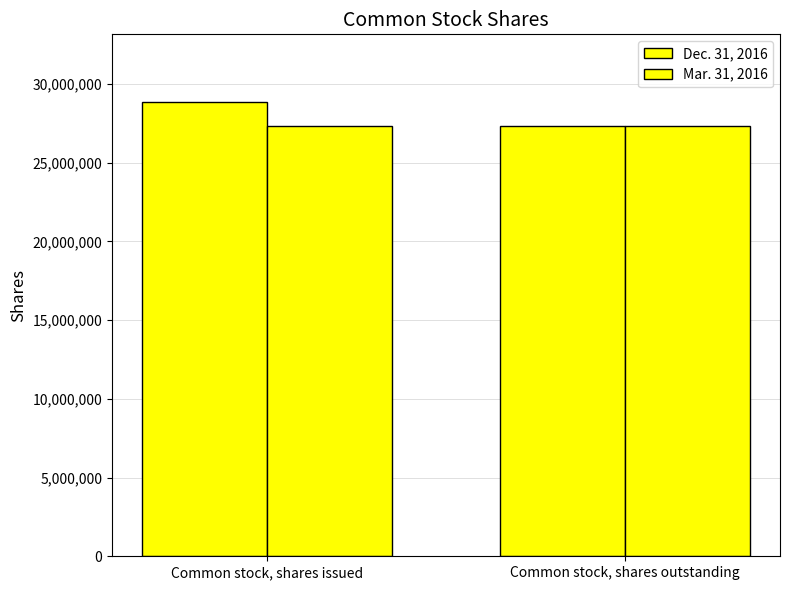

Count the number of data series in this chart.

2